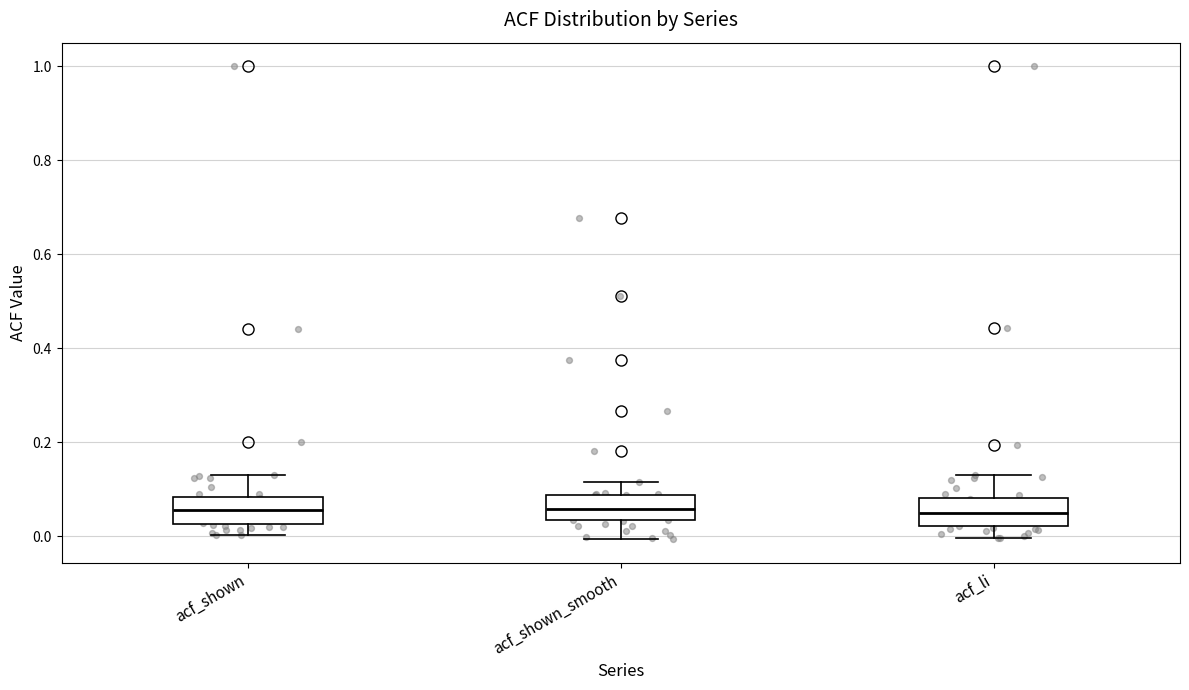

Reading left to right, transcribe this box plot: for each box, give where its median line is, the range the box spans, and where its two whiskers end, as read against the y-axis. The values are not printed on the chart, so give them approximately, as read against the axis.

acf_shown: median 0.06, box 0.02 to 0.08, whiskers 0.00 to 0.14
acf_shown_smooth: median 0.06, box 0.04 to 0.08, whiskers 0.00 to 0.12
acf_li: median 0.06, box 0.02 to 0.08, whiskers 0.00 to 0.14